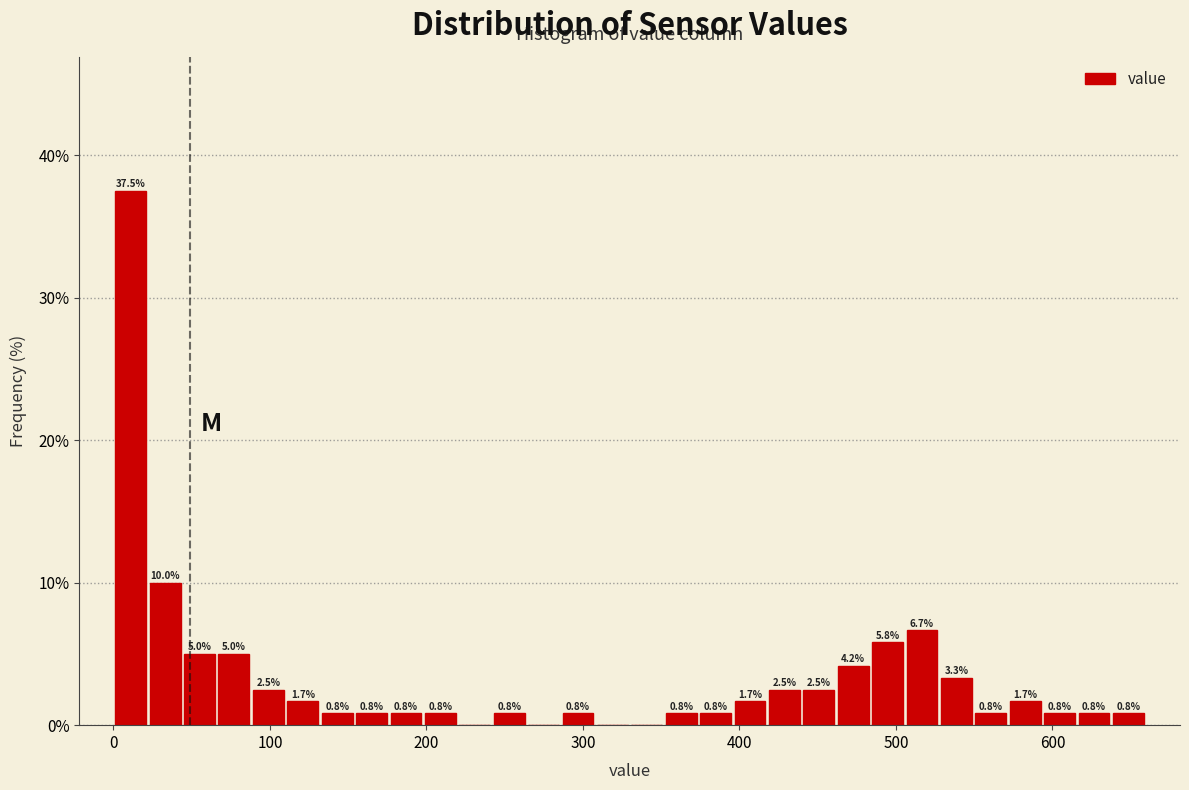

Around what value on the x-axis is the tallest bar? Give the approximate position of its centre, as read against the axis.

10